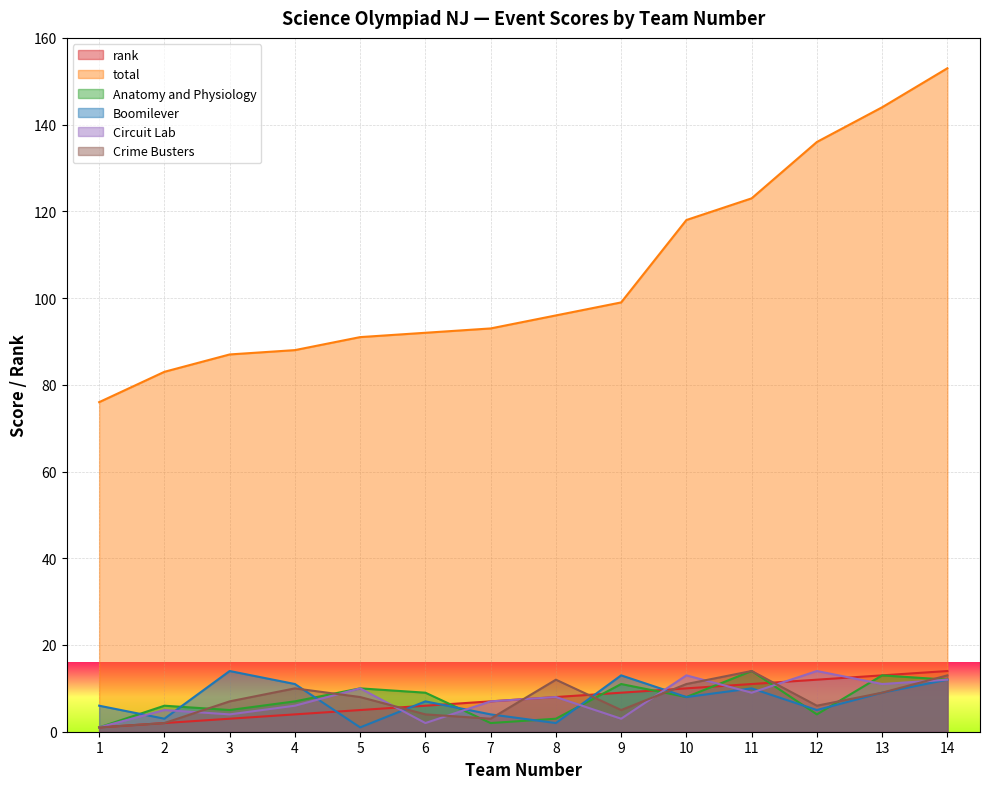

Reading left to right, what are all the values shown in this chart?

rank: 1=1	2=2	3=3	4=4	5=5	6=6	7=7	8=8	9=9	10=10	11=11	12=12	13=13	14=14
total: 1=76	2=83	3=87	4=88	5=91	6=92	7=93	8=96	9=99	10=118	11=123	12=136	13=144	14=153
Anatomy and Physiology: 1=1	2=6	3=5	4=7	5=10	6=9	7=2	8=3	9=11	10=8	11=14	12=4	13=13	14=12
Boomilever: 1=6	2=3	3=14	4=11	5=1	6=7	7=4	8=2	9=13	10=8	11=10	12=5	13=9	14=12
Circuit Lab: 1=1	2=5	3=4	4=6	5=10	6=2	7=7	8=8	9=3	10=13	11=9	12=14	13=11	14=12
Crime Busters: 1=1	2=2	3=7	4=10	5=8	6=4	7=3	8=12	9=5	10=11	11=14	12=6	13=9	14=13